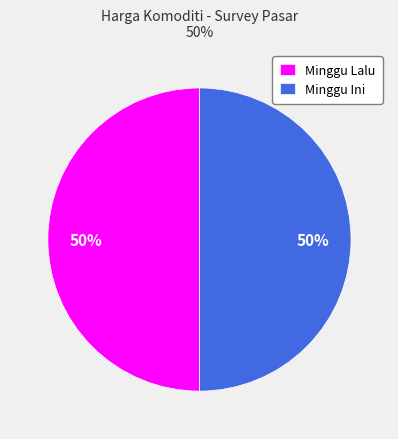

What is the ratio of the value at Minggu Lalu to the value at Minggu Ini?

1.0